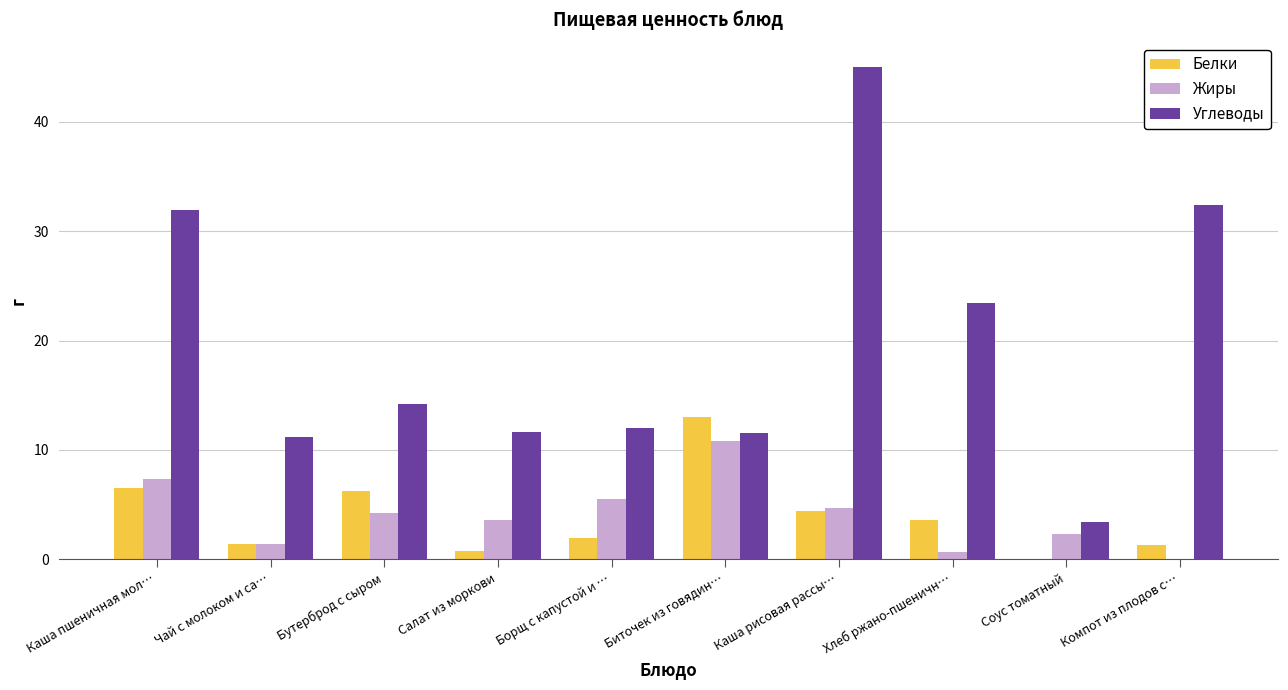

Which series changed the most between Чай с молоком и са… and Хлеб ржано-пшеничн…?

Углеводы